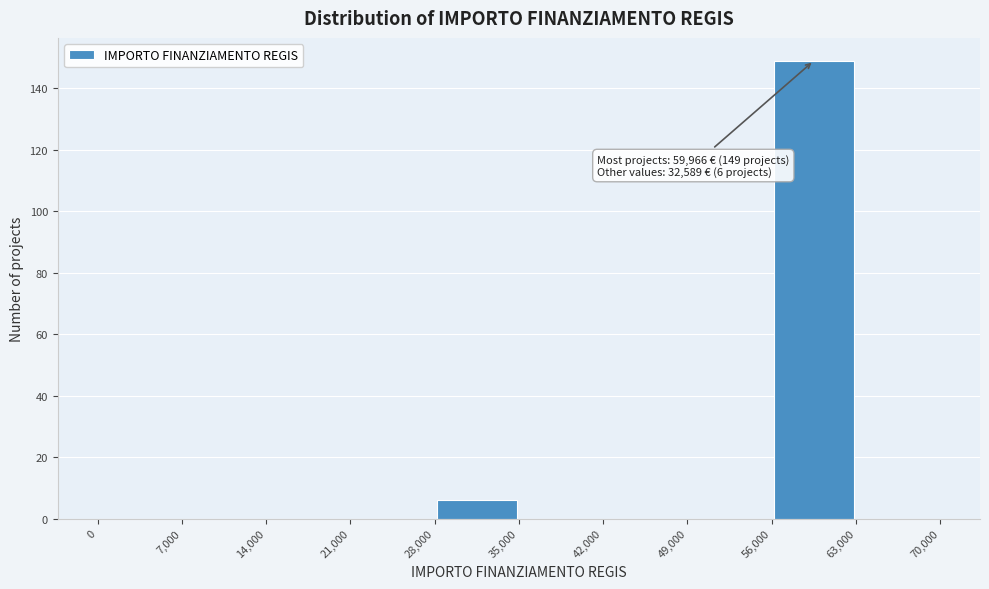

Which range on the x-axis has the tallest bar?

56,000 to 63,000